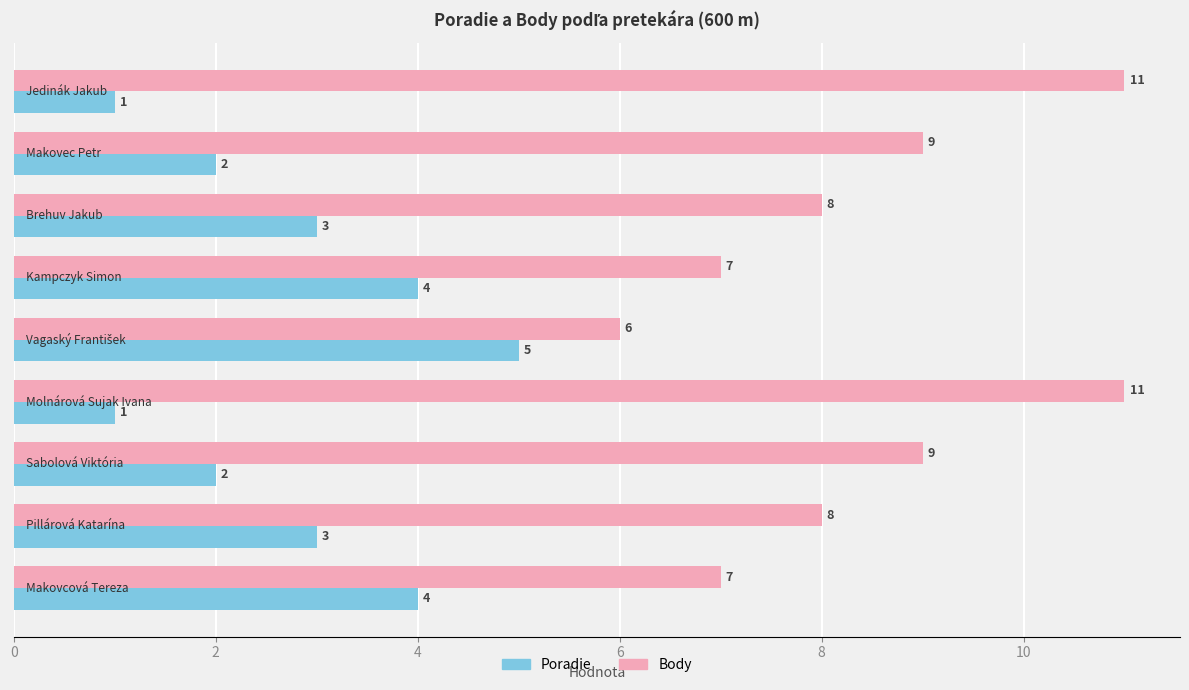

At how many categories does at least one series exceed 2?

9